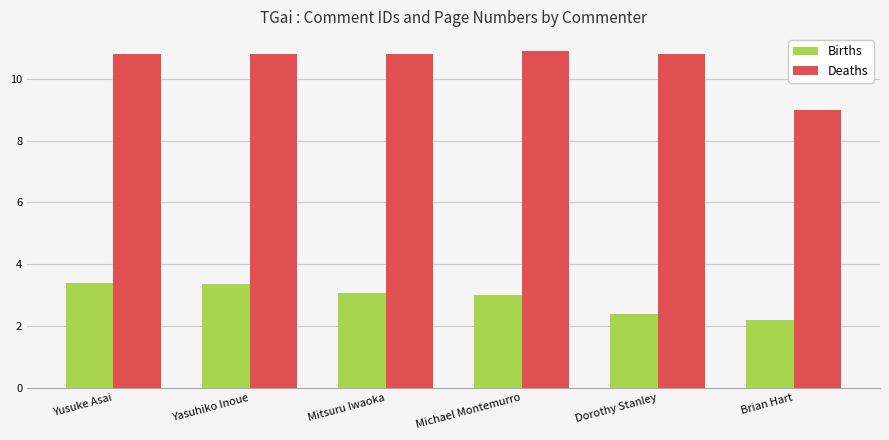

Is it true that Deaths equals 6.2 at Brian Hart?

False